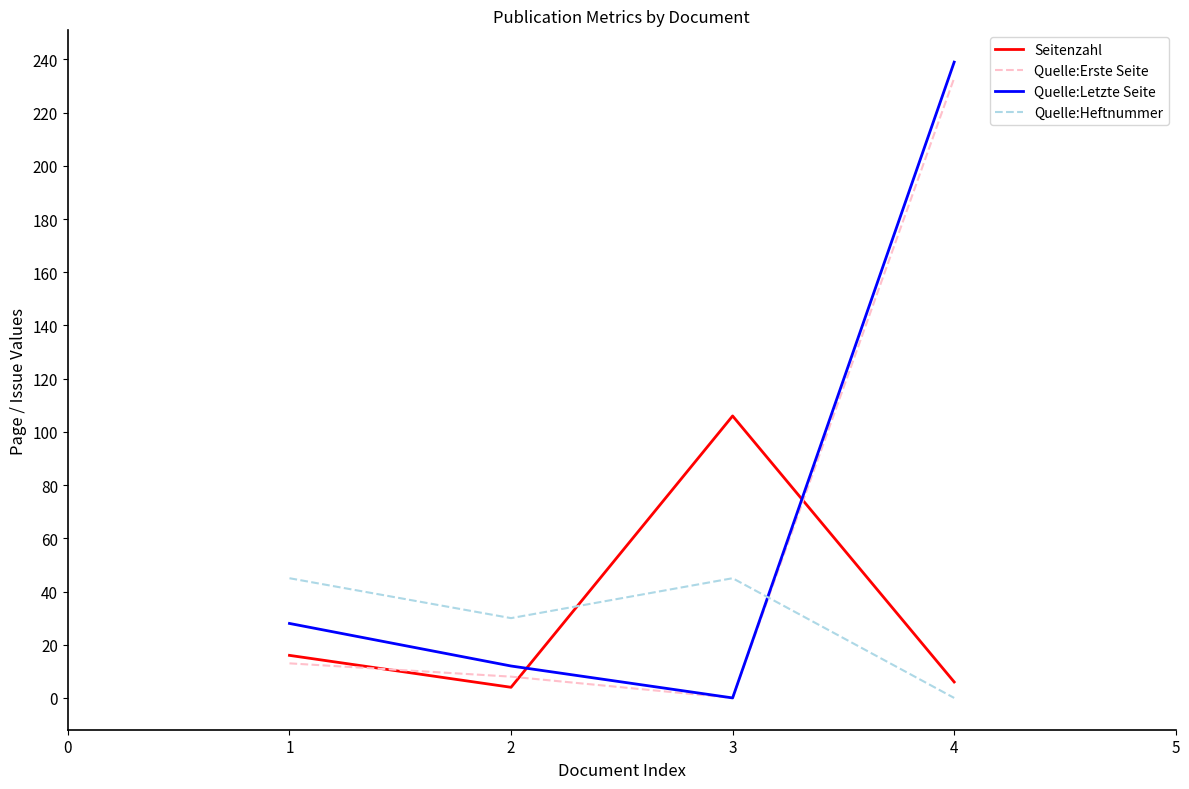

Does the chart display data point markers on the line(s)?

No